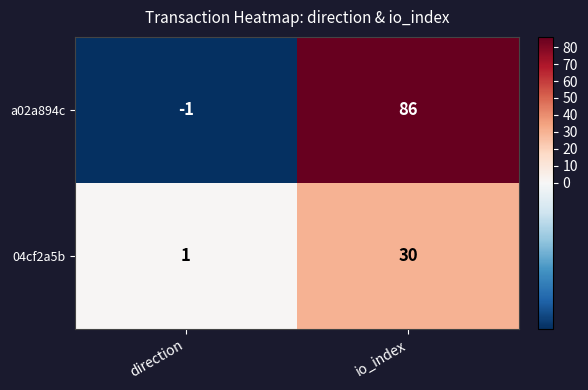

What is the greatest value displayed?

86